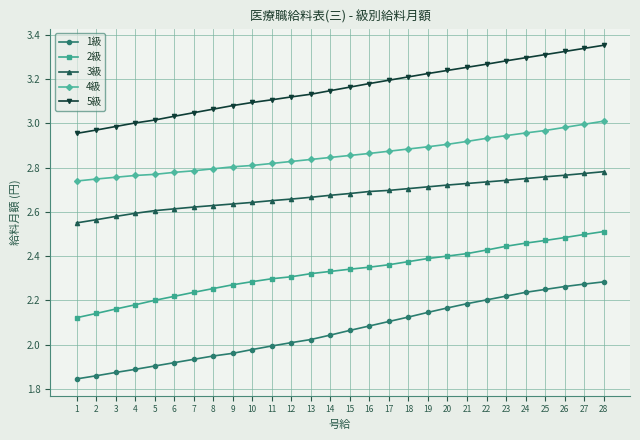

List the series in order of their peak value, highest first.

5級, 4級, 3級, 2級, 1級